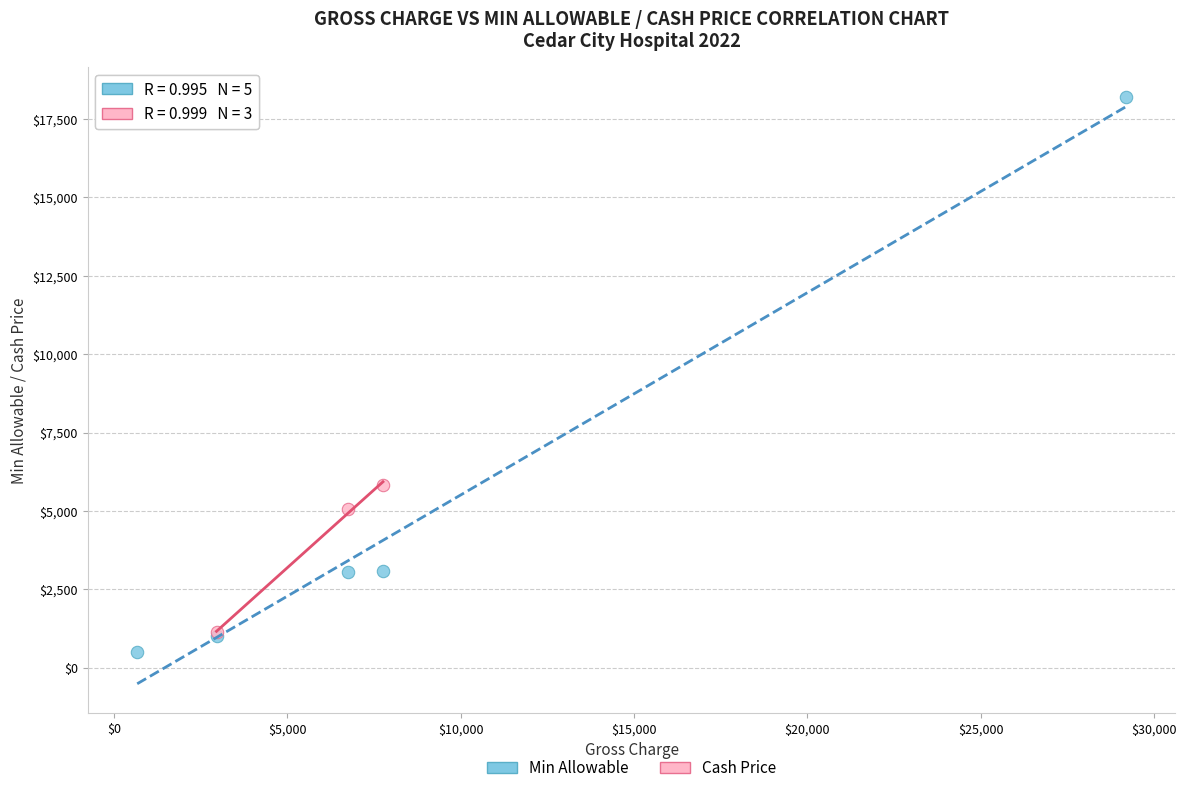

Which series reaches the maximum Y coordinate?

Min Allowable